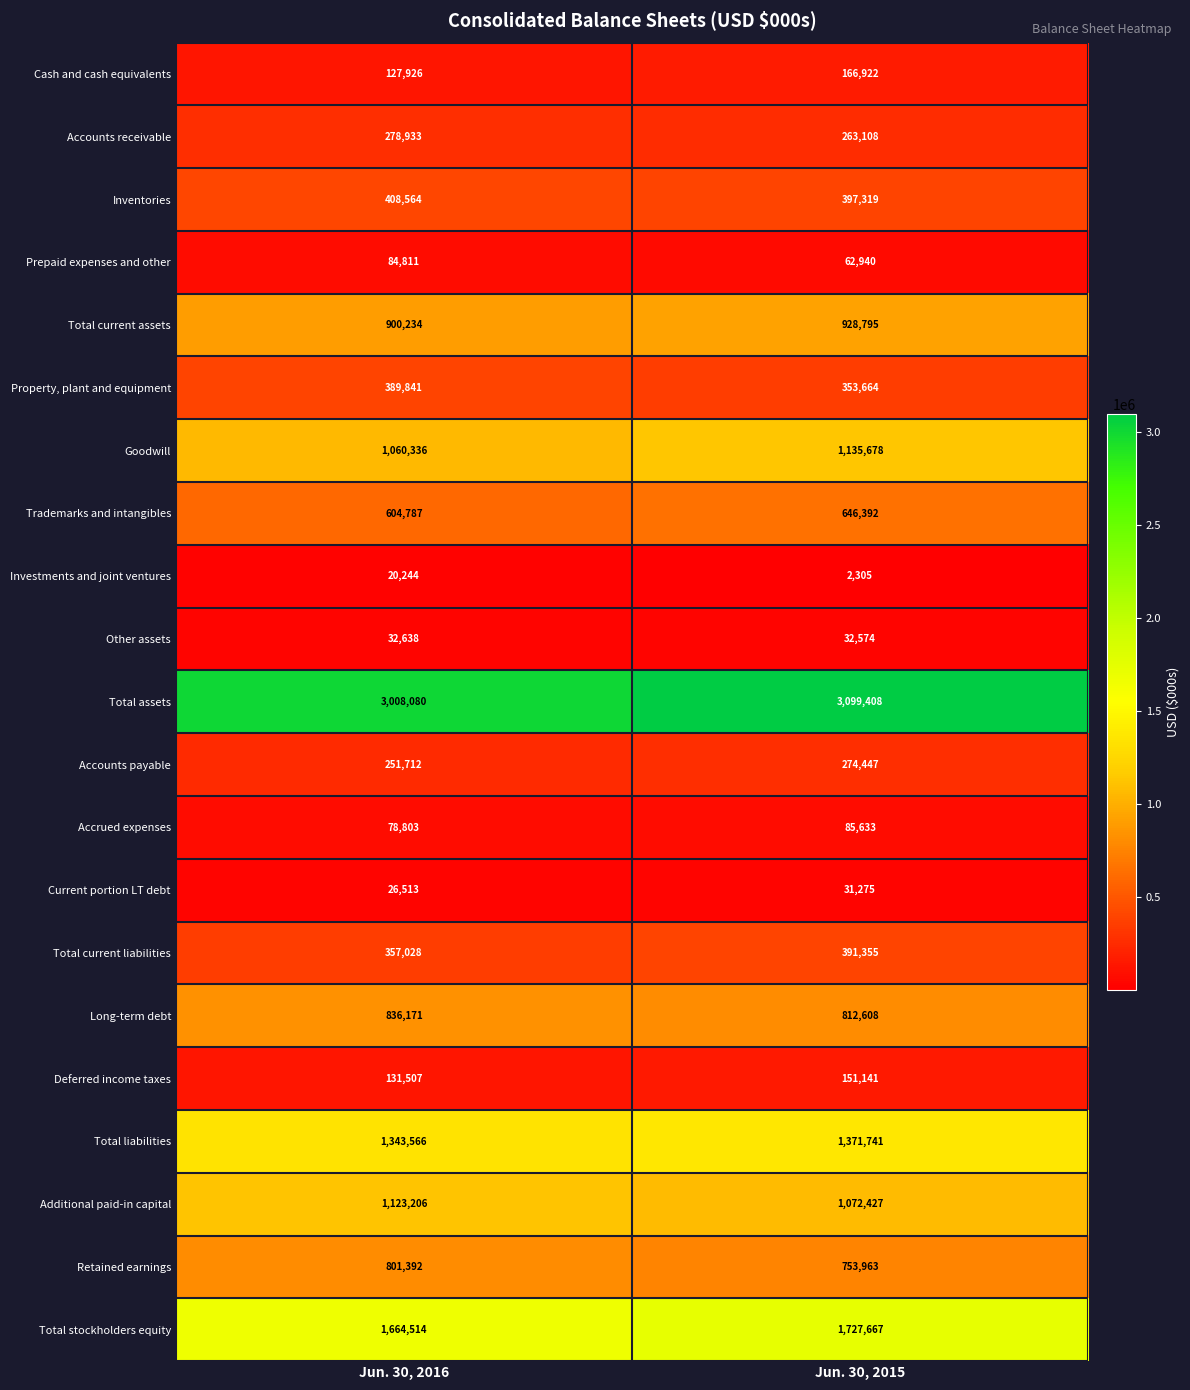

How many data points in Accounts receivable are less than 278933?

1